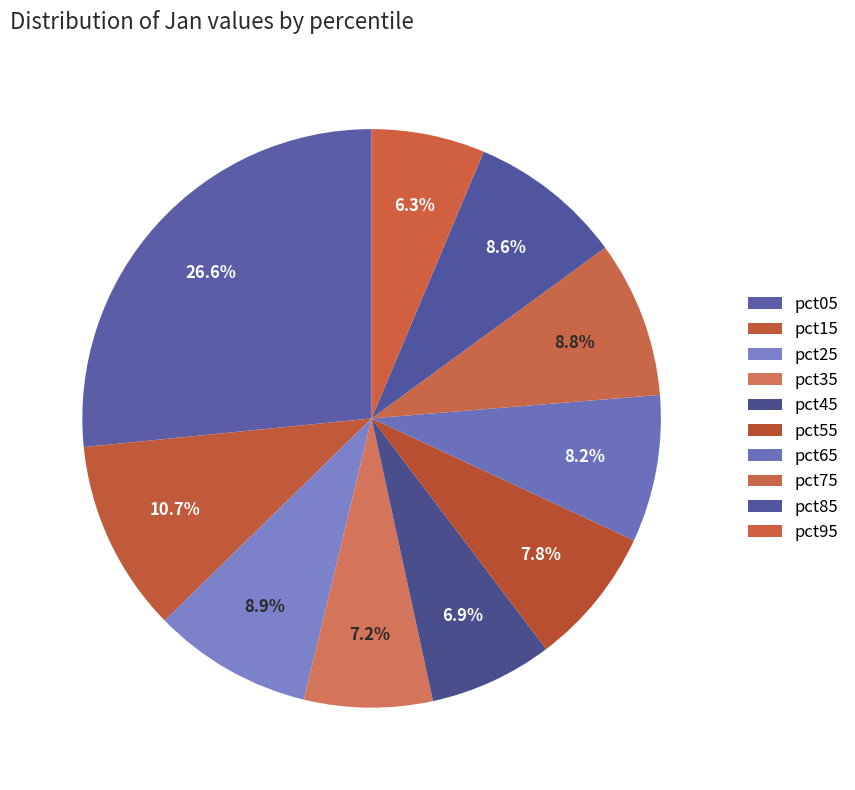

To the nearest percent, what portion does pct15 represent?

11%